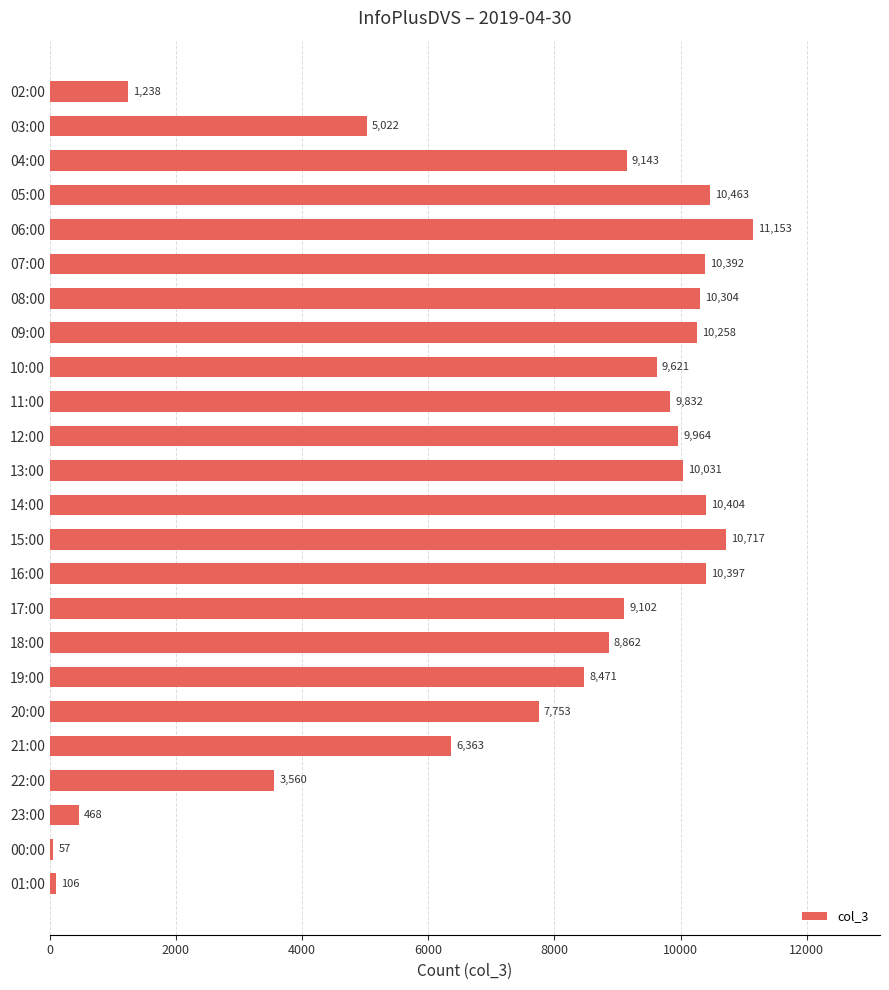

List the labels in order of value, largest first.

06:00, 15:00, 05:00, 14:00, 16:00, 07:00, 08:00, 09:00, 13:00, 12:00, 11:00, 10:00, 04:00, 17:00, 18:00, 19:00, 20:00, 21:00, 03:00, 22:00, 02:00, 23:00, 01:00, 00:00